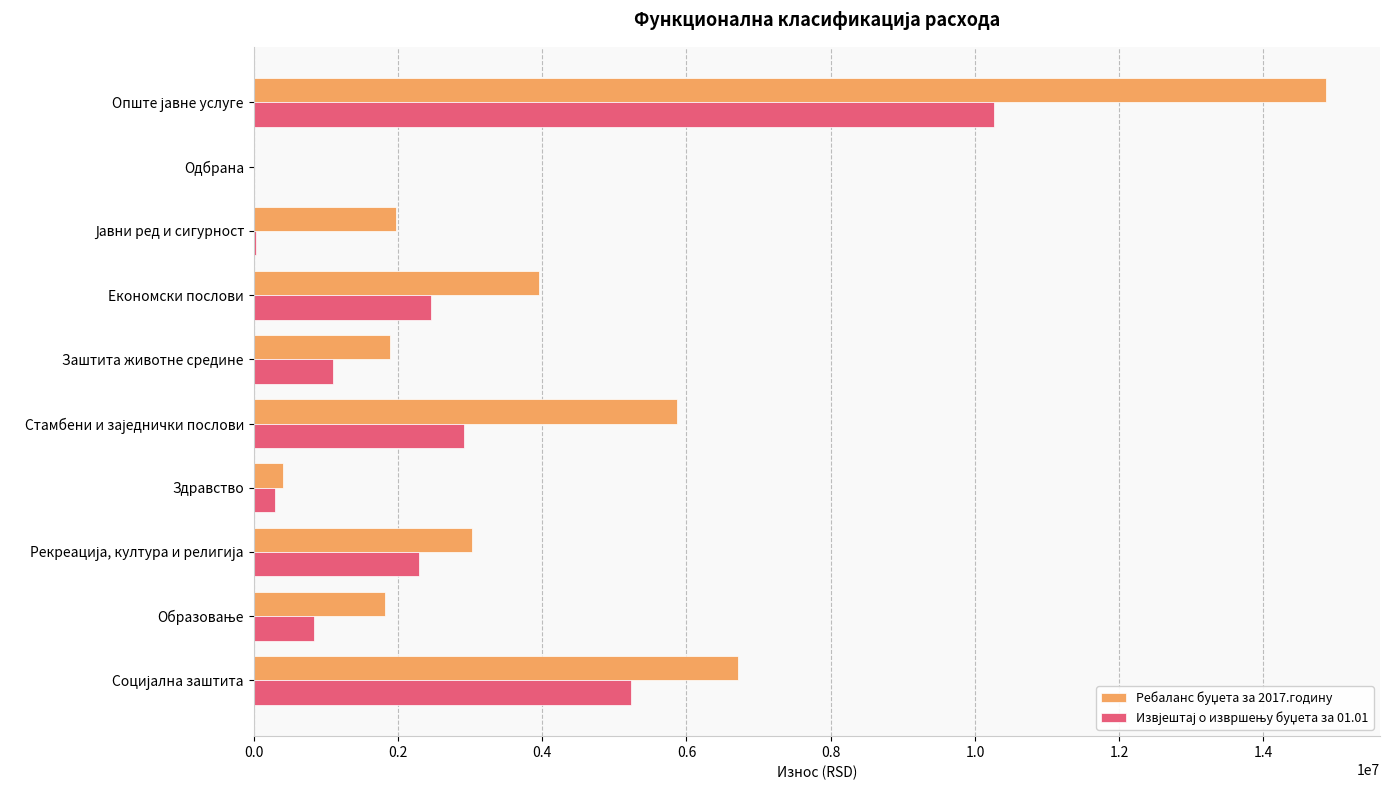

What is the total value across all series at Економски послови?

6422277.2